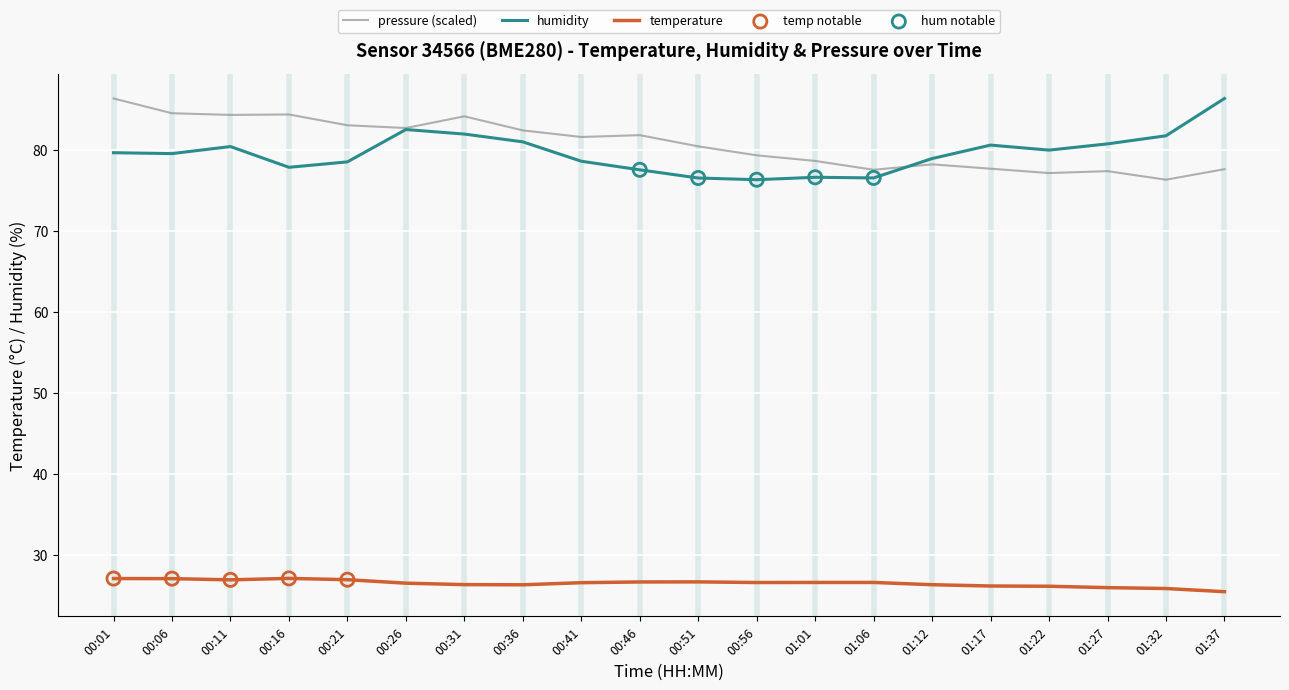

At how many categories does at least one series exceed 26?

20